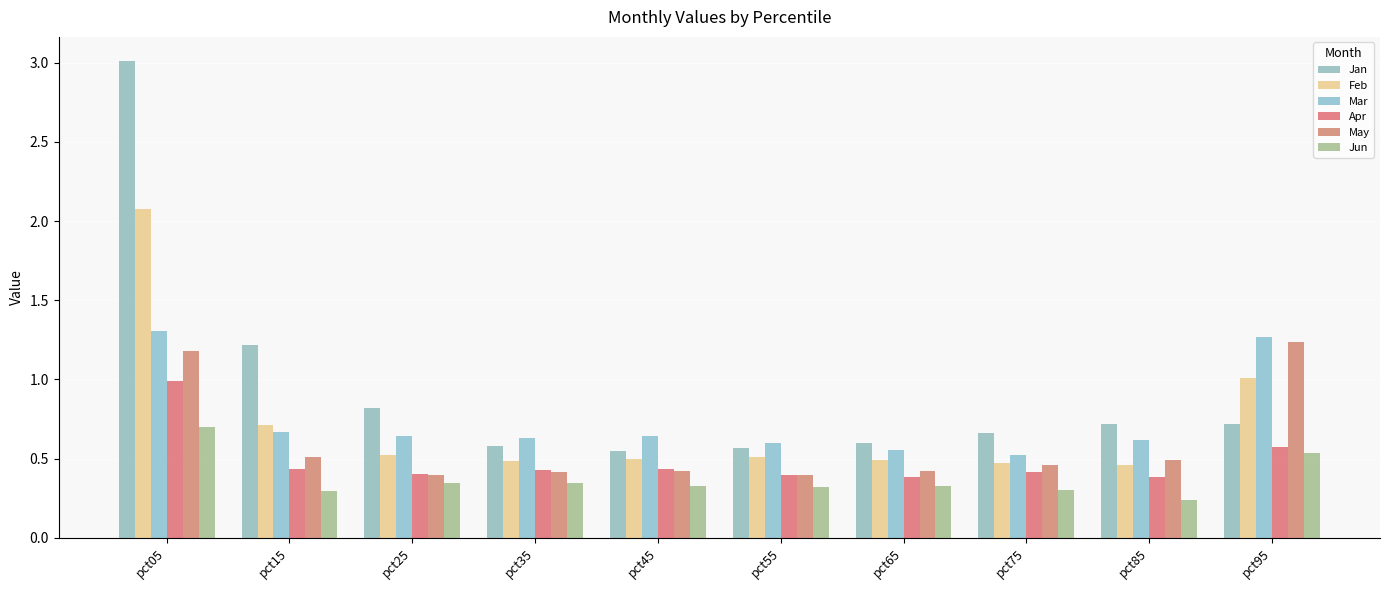

Reading left to right, extract all data points from this chart.

Jan: pct05=3.0	pct15=1.2	pct25=0.8	pct35=0.6	pct45=0.5	pct55=0.6	pct65=0.6	pct75=0.7	pct85=0.7	pct95=0.7
Feb: pct05=2.1	pct15=0.7	pct25=0.5	pct35=0.5	pct45=0.5	pct55=0.5	pct65=0.5	pct75=0.5	pct85=0.5	pct95=1.0
Mar: pct05=1.3	pct15=0.7	pct25=0.6	pct35=0.6	pct45=0.6	pct55=0.6	pct65=0.6	pct75=0.5	pct85=0.6	pct95=1.3
Apr: pct05=1.0	pct15=0.4	pct25=0.4	pct35=0.4	pct45=0.4	pct55=0.4	pct65=0.4	pct75=0.4	pct85=0.4	pct95=0.6
May: pct05=1.2	pct15=0.5	pct25=0.4	pct35=0.4	pct45=0.4	pct55=0.4	pct65=0.4	pct75=0.5	pct85=0.5	pct95=1.2
Jun: pct05=0.7	pct15=0.3	pct25=0.3	pct35=0.3	pct45=0.3	pct55=0.3	pct65=0.3	pct75=0.3	pct85=0.2	pct95=0.5